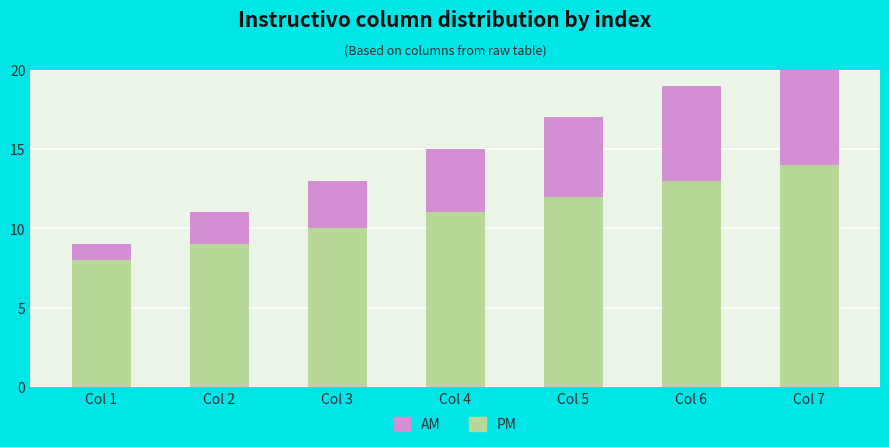

At which label does PM first exceed 11?

Col 5